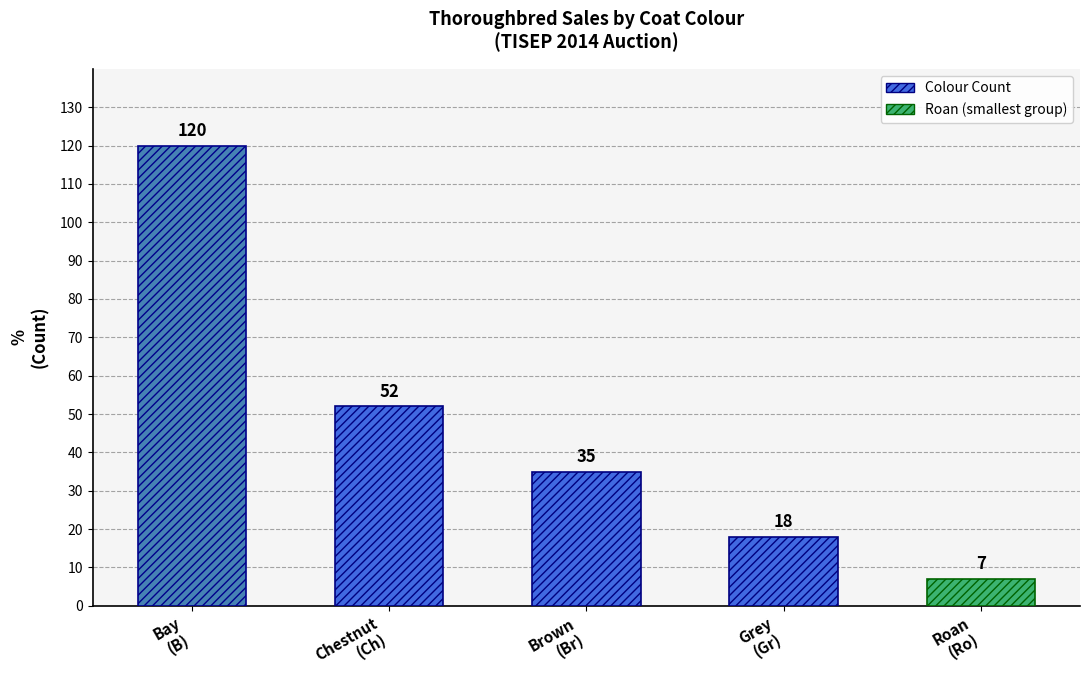

Where is the data nearest to the value 63?

Chestnut
(Ch)